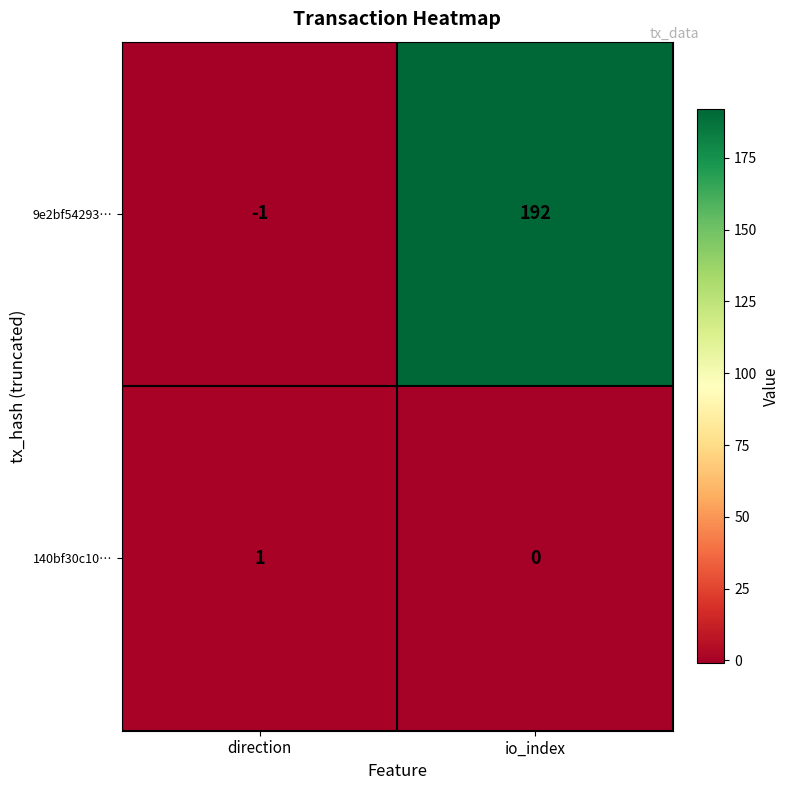

At which category is the sum across all series the highest?

io_index